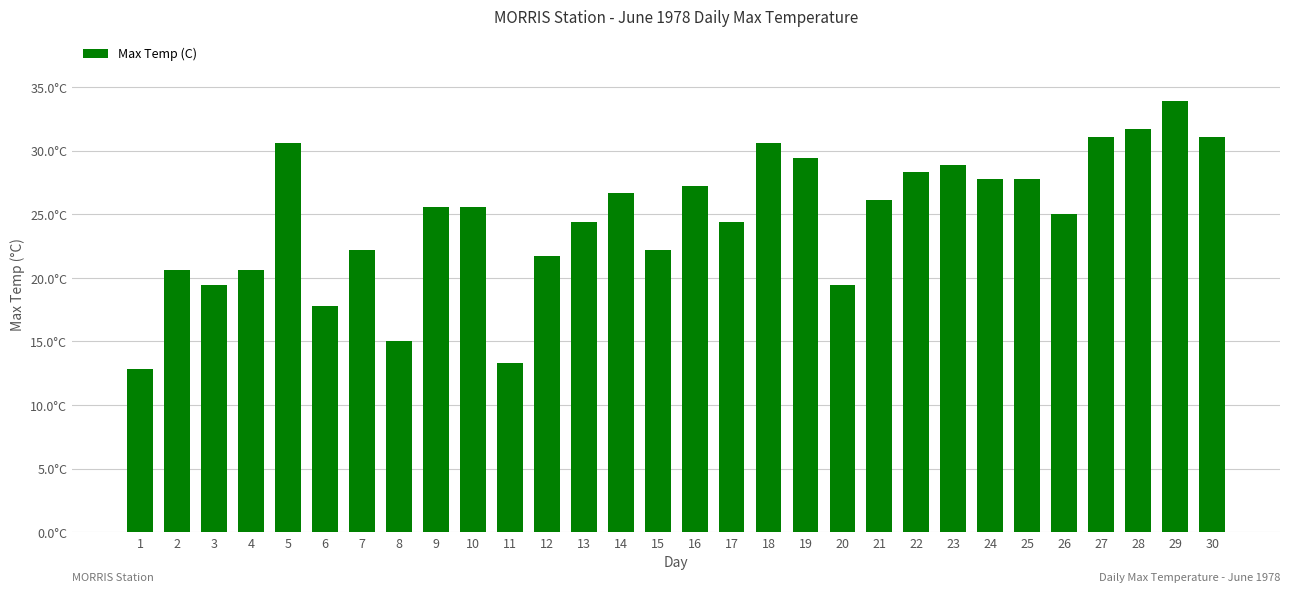

What is the maximum value shown in the chart?

33.9